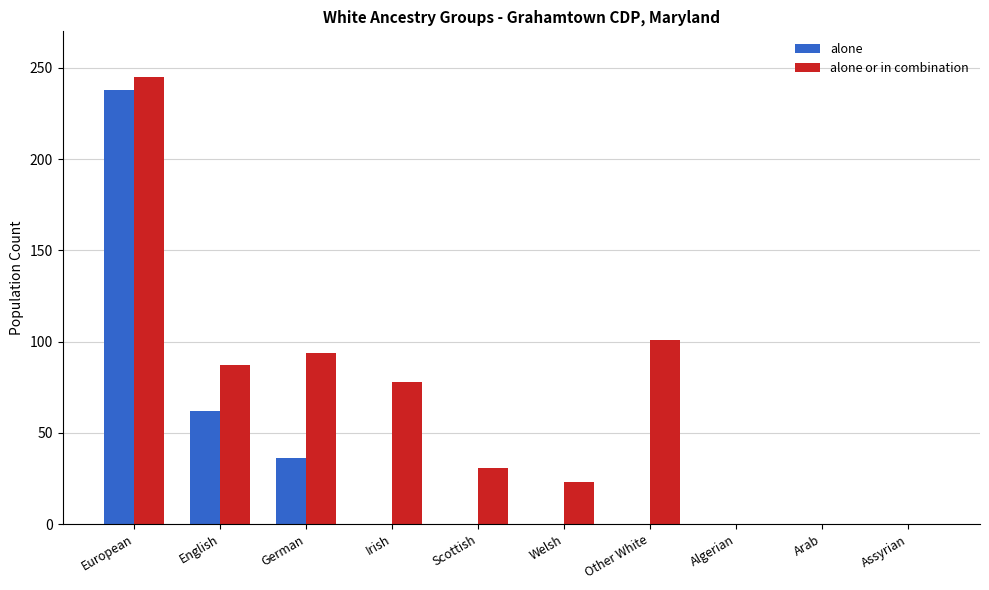

Is the value of alone or in combination at European greater than the value of alone at Other White?

Yes